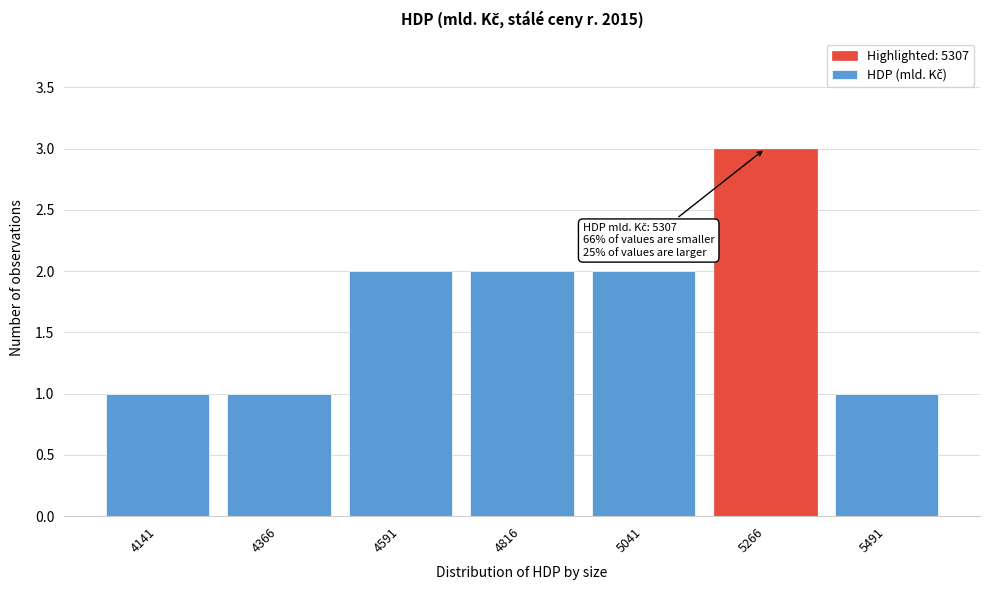

Reading left to right, transcribe all the data shown in this chart.

4141=1	4366=1	4591=2	4816=2	5041=2	5266=3	5491=1